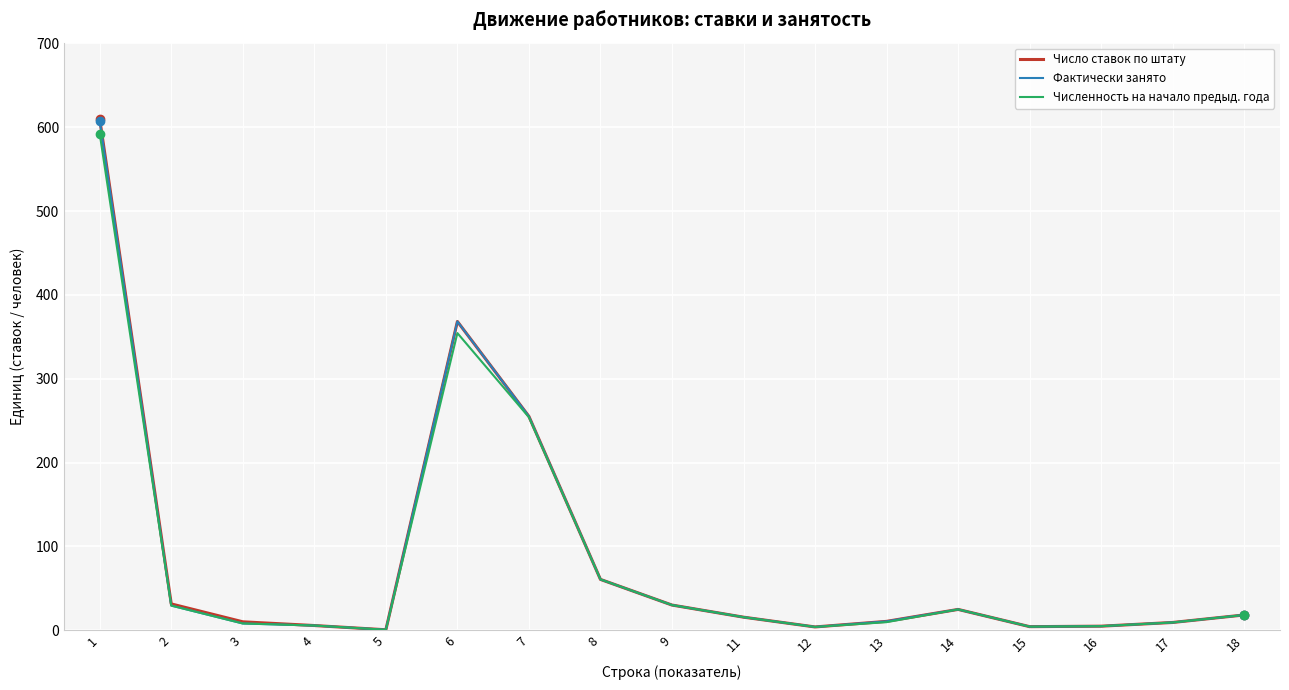

The value of Численность на начало предыд. года at 11 is 15.5. True or false?

True